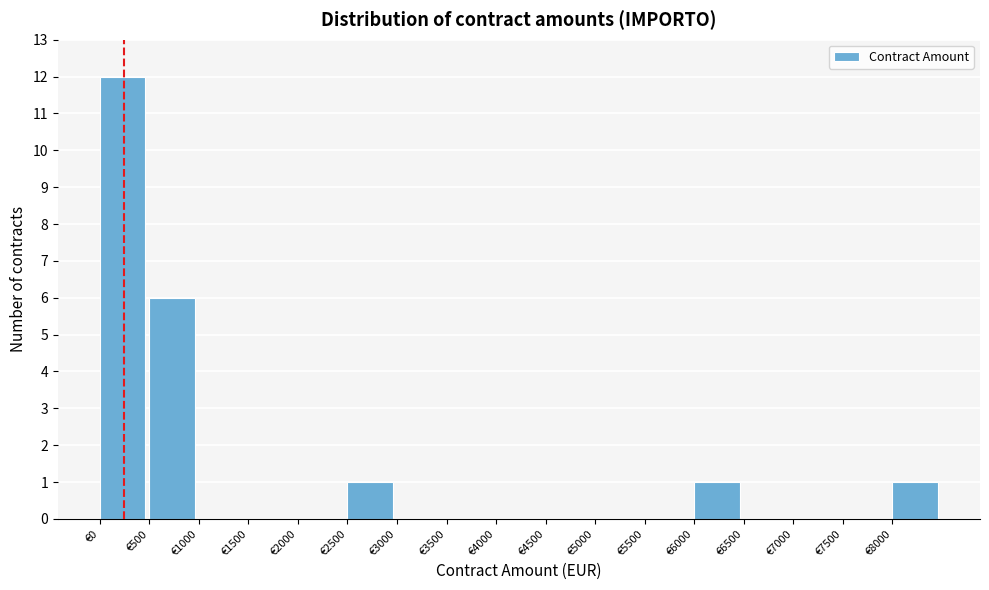

Reading left to right, transcribe this chart: for each bar, give the range it covers on the x-axis and its height. The values are not printed on the chart, so give them approximately, as read against the axis.

0 to 500: 12
500 to 1000: 6
1000 to 1500: 0
1500 to 2000: 0
2000 to 2500: 0
2500 to 3000: 1
3000 to 3500: 0
3500 to 4000: 0
4000 to 4500: 0
4500 to 5000: 0
5000 to 5500: 0
5500 to 6000: 0
6000 to 6500: 1
6500 to 7000: 0
7000 to 7500: 0
7500 to 8000: 0
8000 to 8500: 1